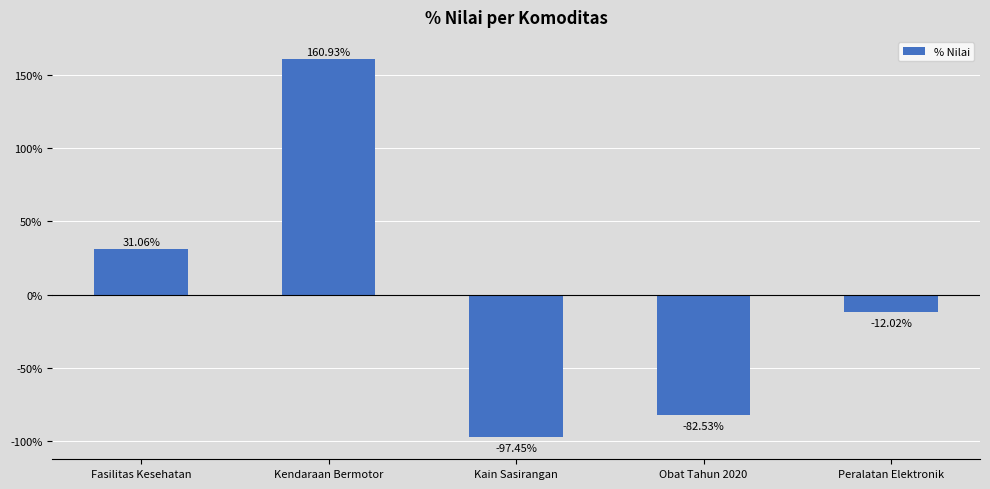

Count the number of values greater than -12.

2